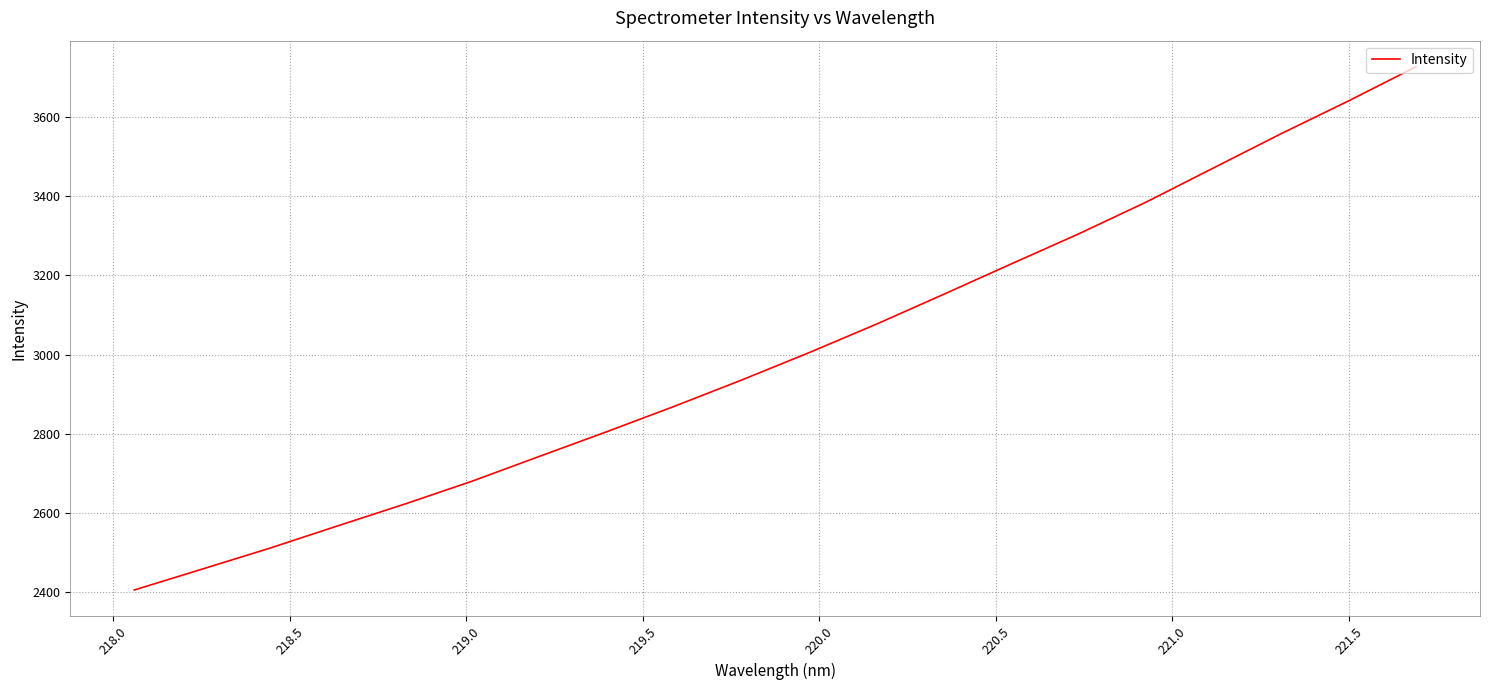

What is the difference between the maximum and minimum values?

1323.5